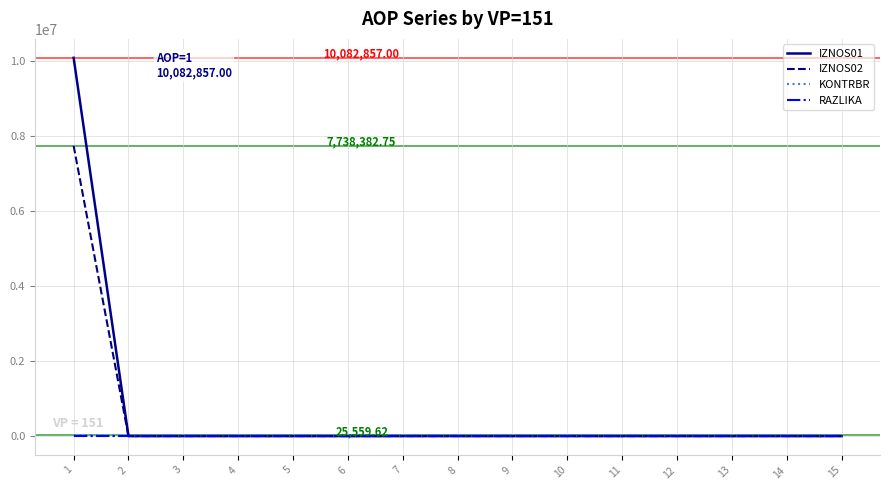

Is the value of RAZLIKA at 11 greater than the value of IZNOS02 at 3?

No